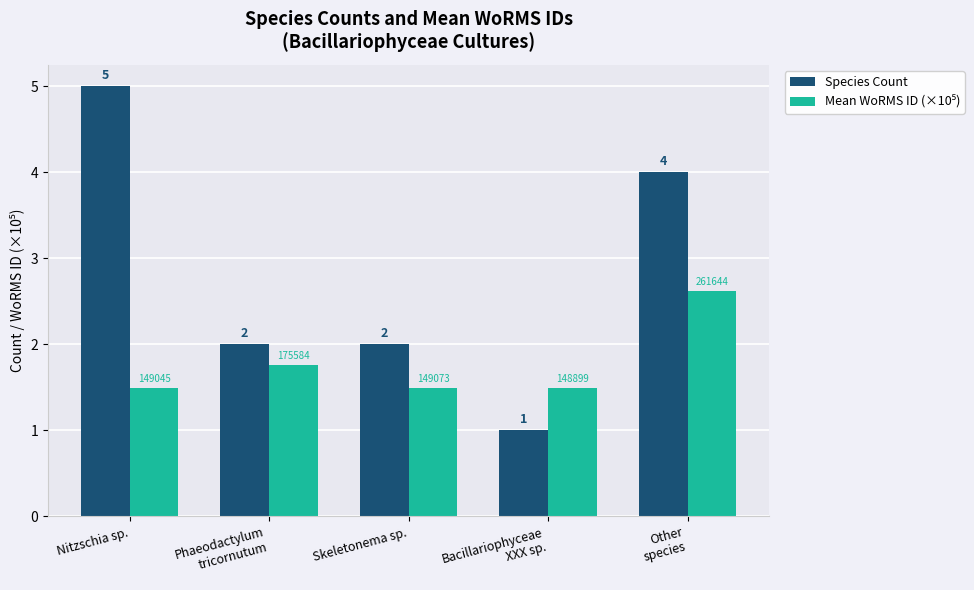

Does the chart contain stacked bars?

No